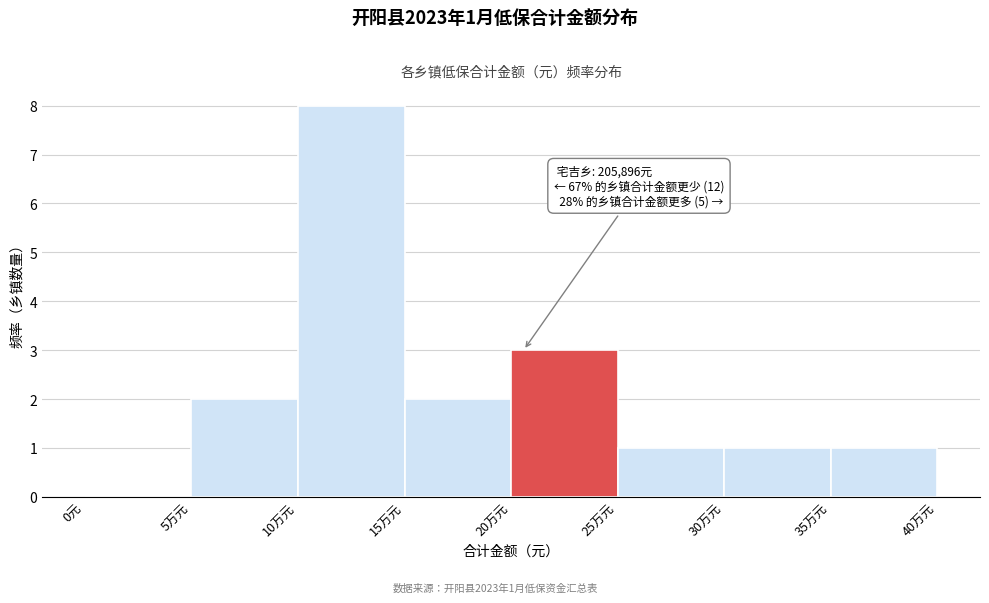

Reading right to left, extract all data points from this chart.

35万元=1	30万元=1	25万元=1	20万元=3	15万元=2	10万元=8	5万元=2	0元=0